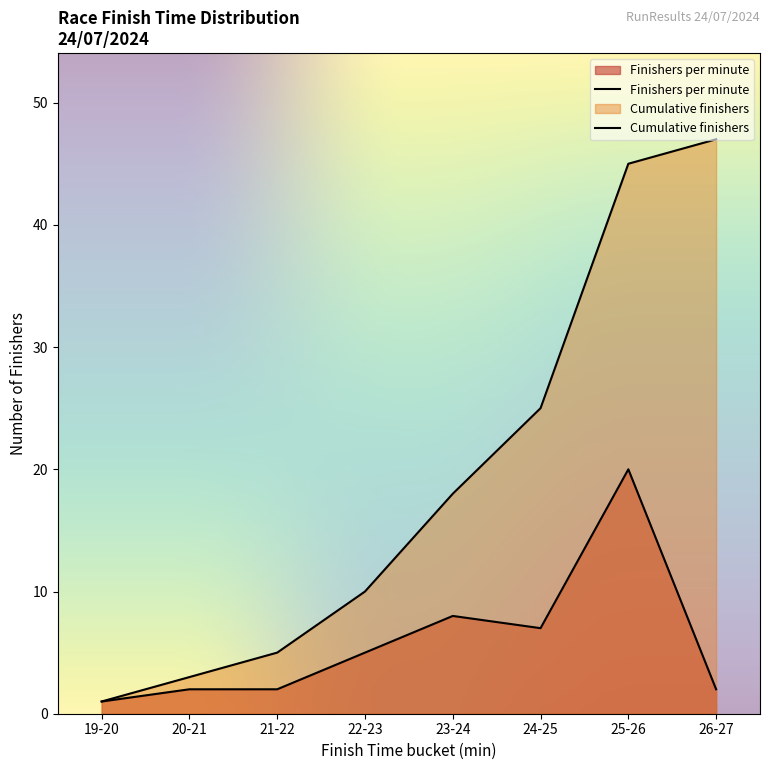

How many lines are shown in the chart?

2